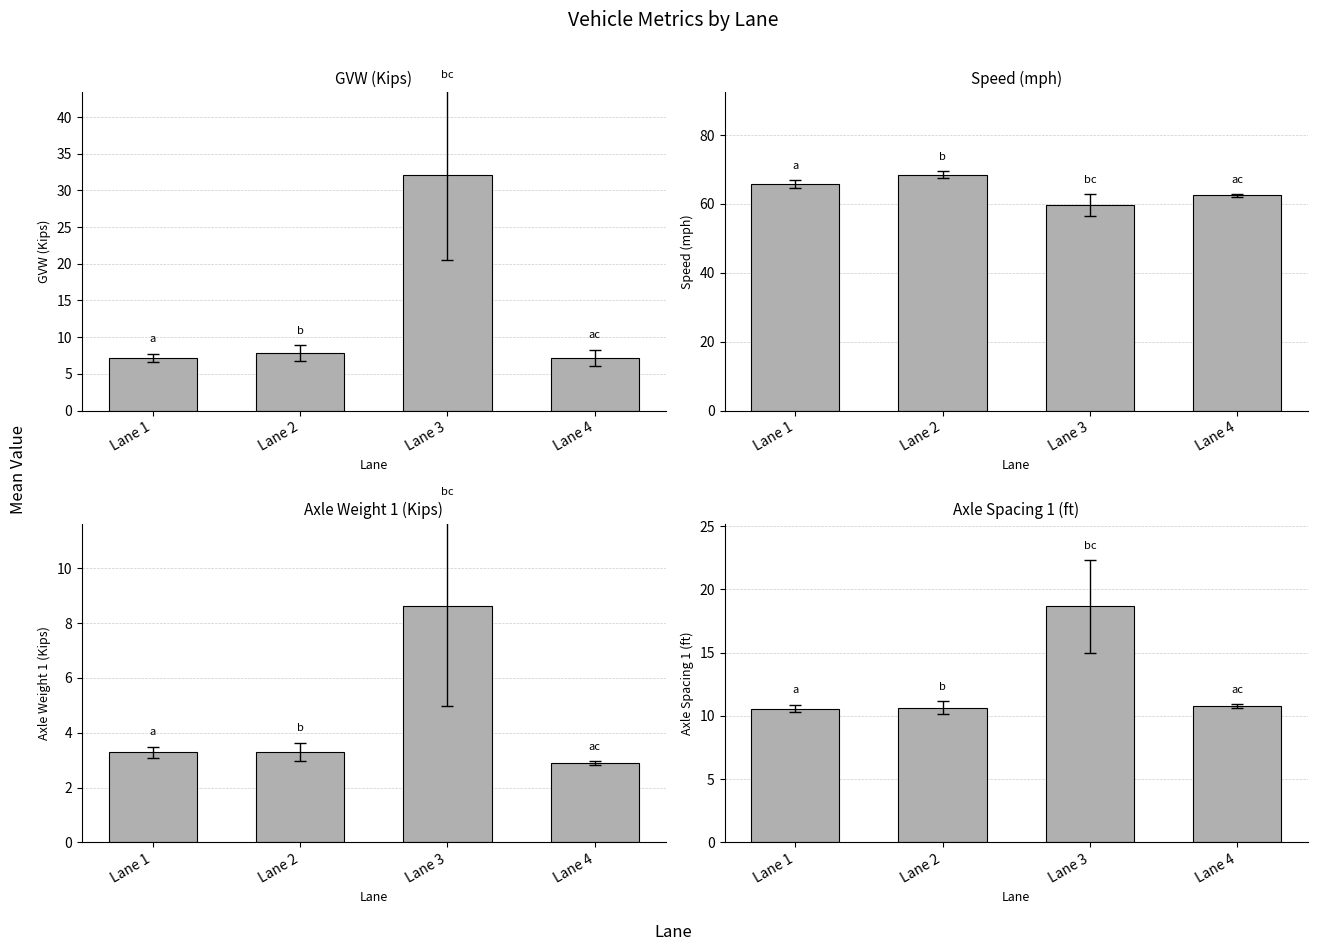

The value of Axle Weight 1 (Kips) at Lane 4 is 2.9. True or false?

True